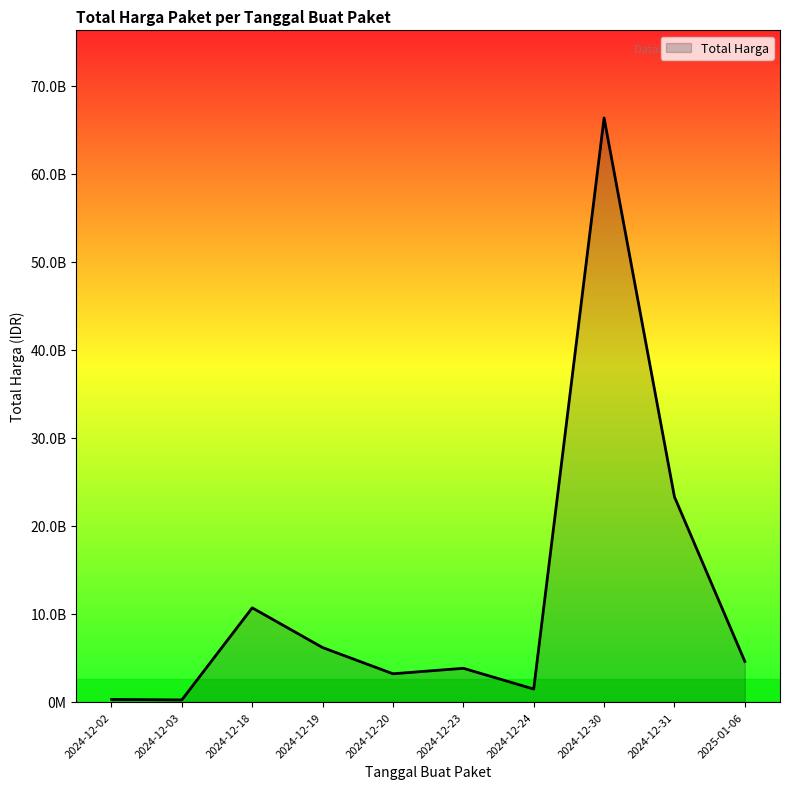

The value at 2024-12-19 is 952201718. True or false?

False